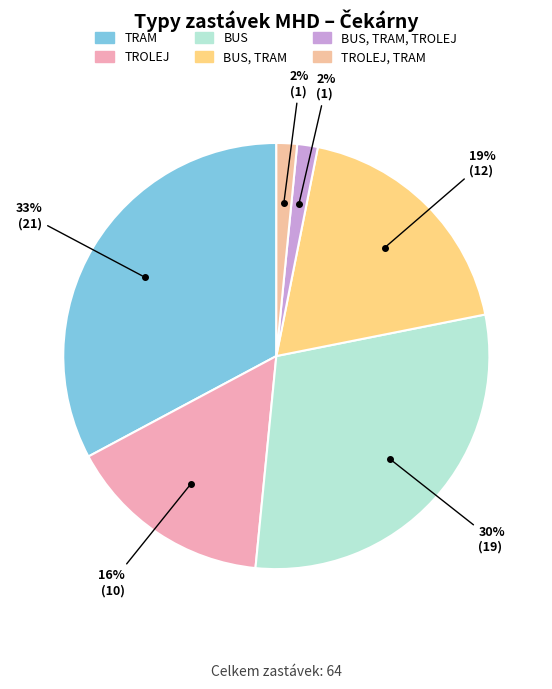

Is there any slice that represents more than half of the pie?

No